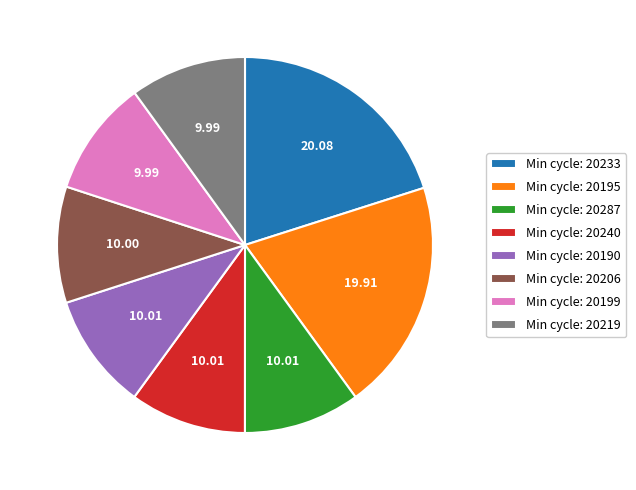

Is Min cycle: 20195 the majority of the pie?

No